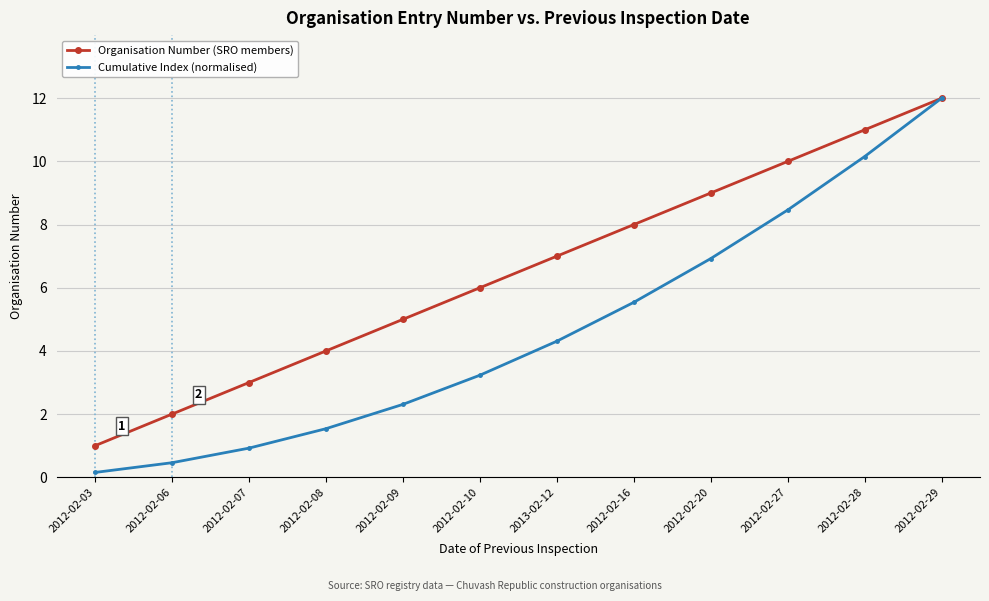

Reading left to right, what are all the values shown in this chart?

Organisation Number (SRO members): 2012-02-03=1.0	2012-02-06=2.0	2012-02-07=3.0	2012-02-08=4.0	2012-02-09=5.0	2012-02-10=6.0	2013-02-12=7.0	2012-02-16=8.0	2012-02-20=9.0	2012-02-27=10.0	2012-02-28=11.0	2012-02-29=12.0
Cumulative Index (normalised): 2012-02-03=0.2	2012-02-06=0.5	2012-02-07=0.9	2012-02-08=1.5	2012-02-09=2.3	2012-02-10=3.2	2013-02-12=4.3	2012-02-16=5.5	2012-02-20=6.9	2012-02-27=8.5	2012-02-28=10.2	2012-02-29=12.0